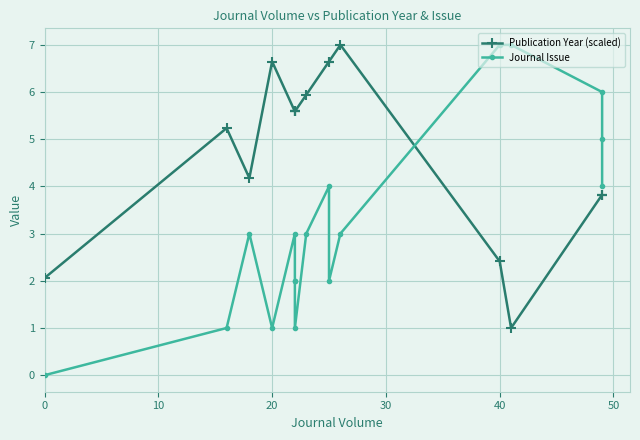

List the series in order of their overall mean, lowest first.

Journal Issue, Publication Year (scaled)